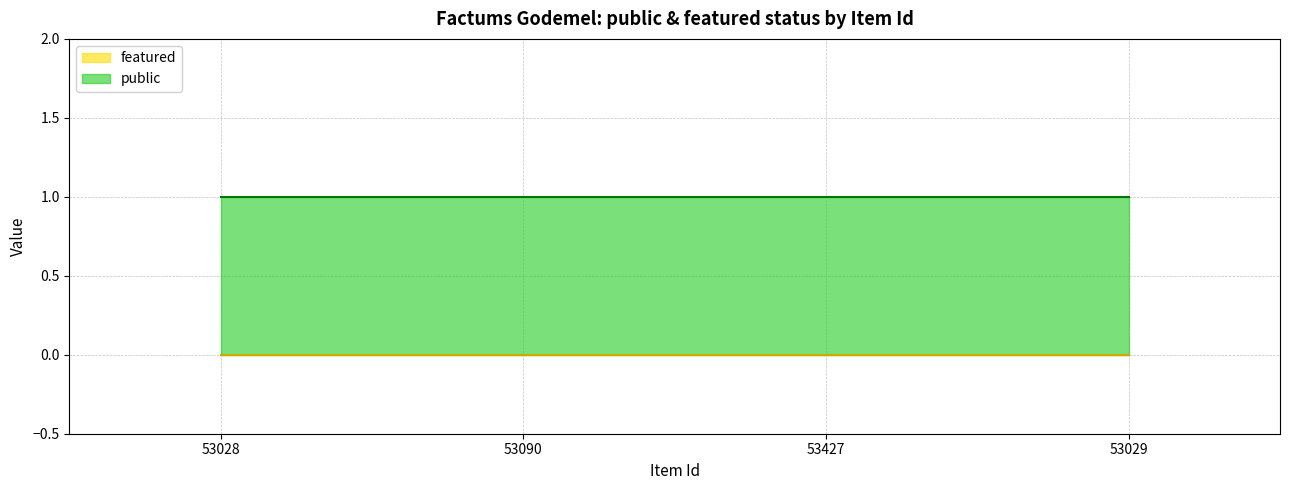

What is the value of the public point at the 1st from the left?

1